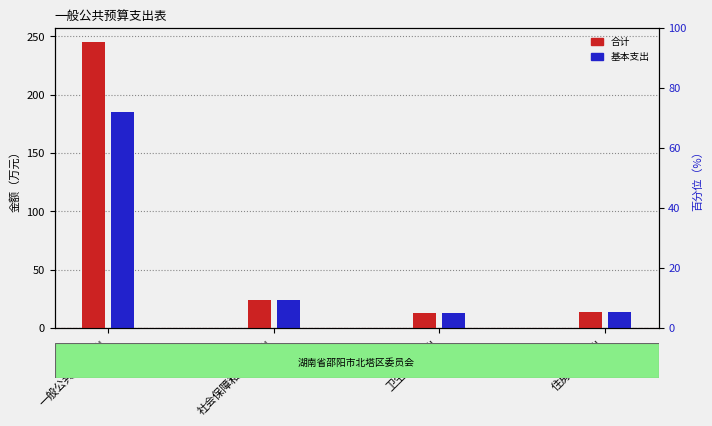

The value of 合计 at 住房保障支出 is 18.2. True or false?

False